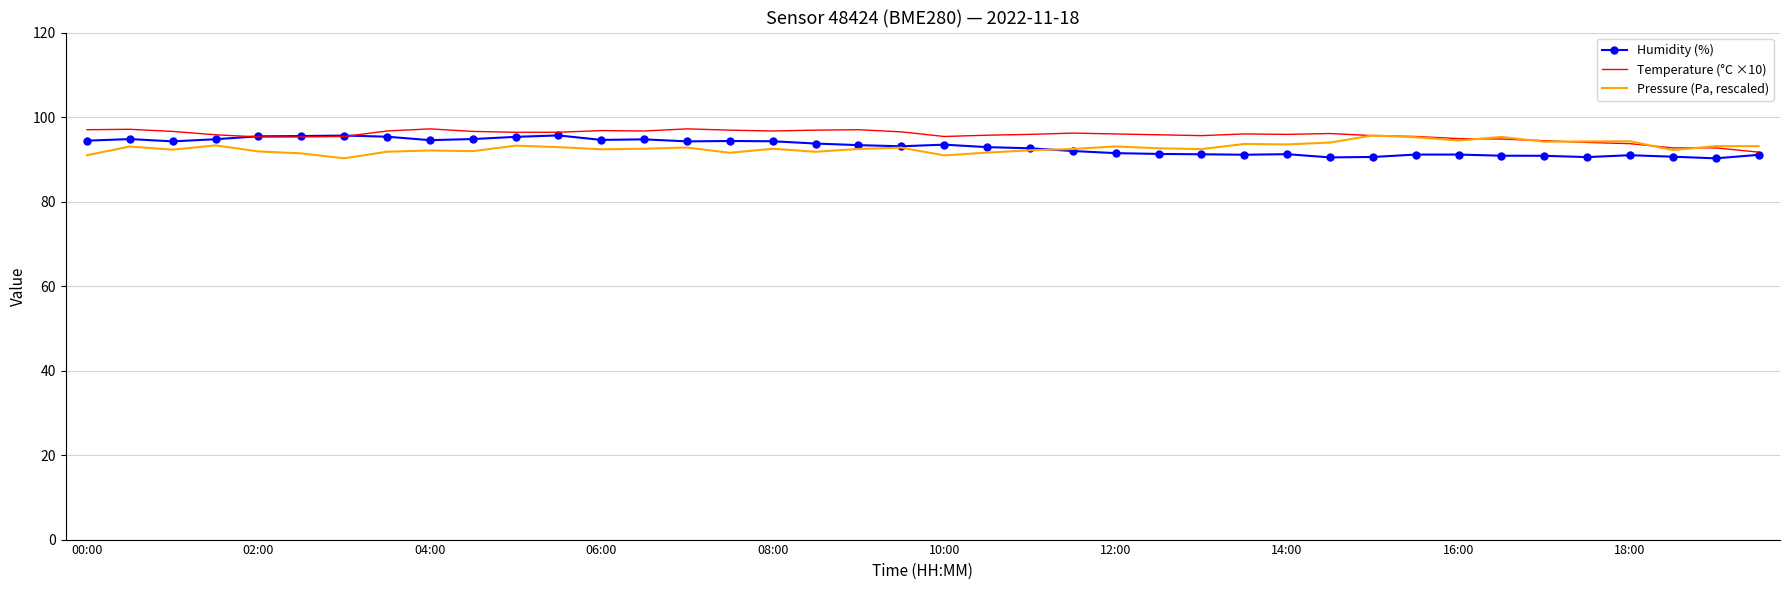

What is the greatest value displayed?

97.2